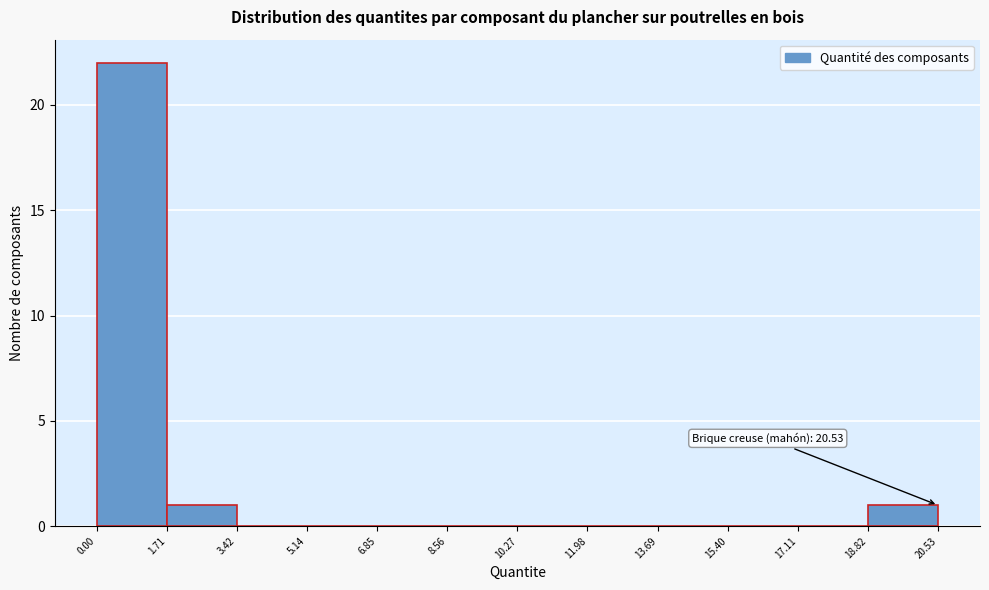

Which range on the x-axis has the tallest bar?

0.00 to 1.71